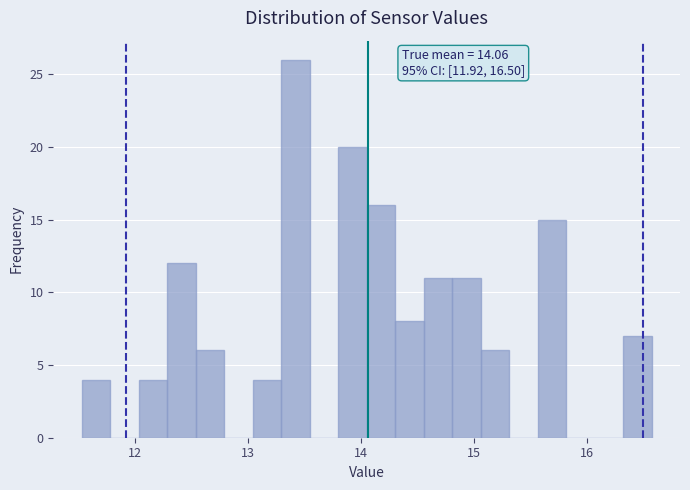

Read against the x-axis, roughly where is the centre of the tallest bar?

13.4